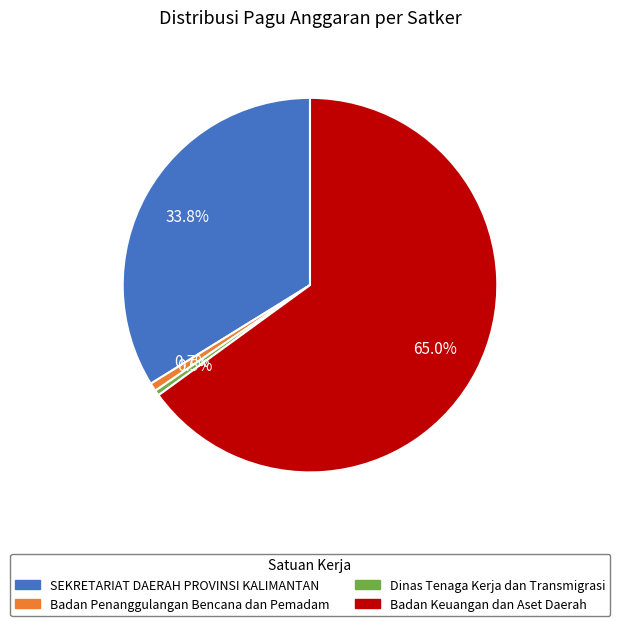

What is the total percentage of Badan Penanggulangan Bencana dan Pemadam and Badan Keuangan dan Aset Daerah?

65.7%